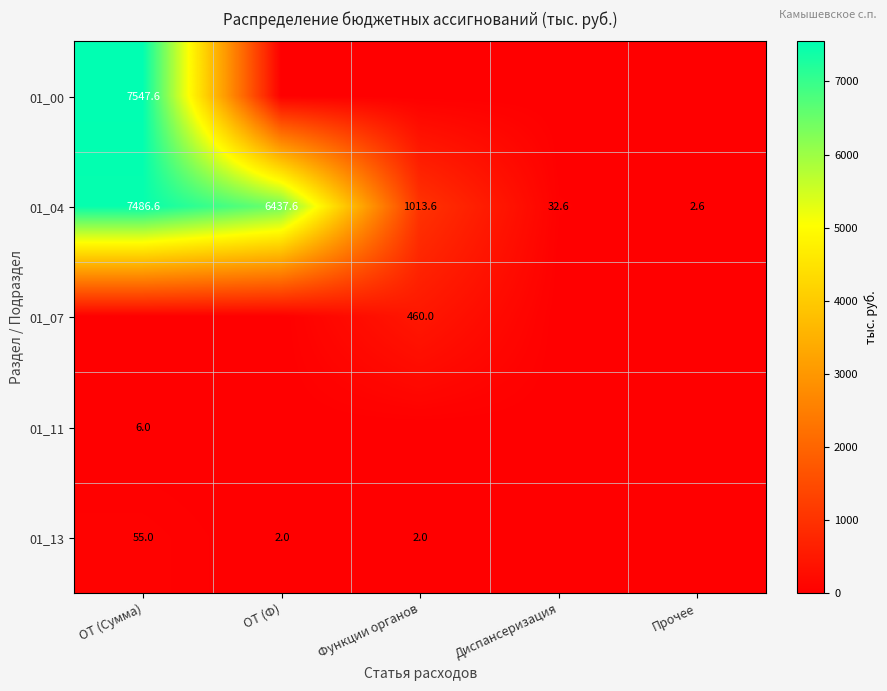

Between ОТ (Сумма) and Функции органов, which is larger?

ОТ (Сумма)